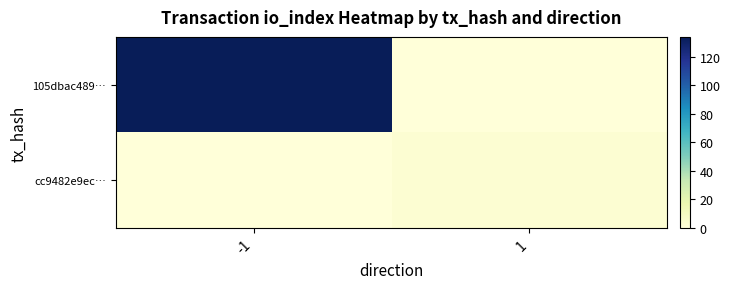

Reading left to right, list all the values displayed in this chart.

105dbac489…: -1=134	1=0
cc9482e9ec…: -1=0	1=3